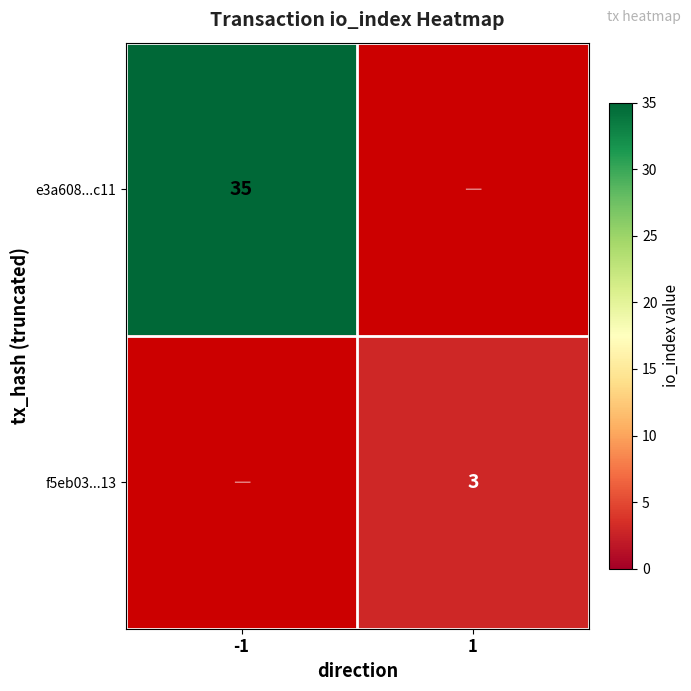

Between -1 and 1, which is larger?

1